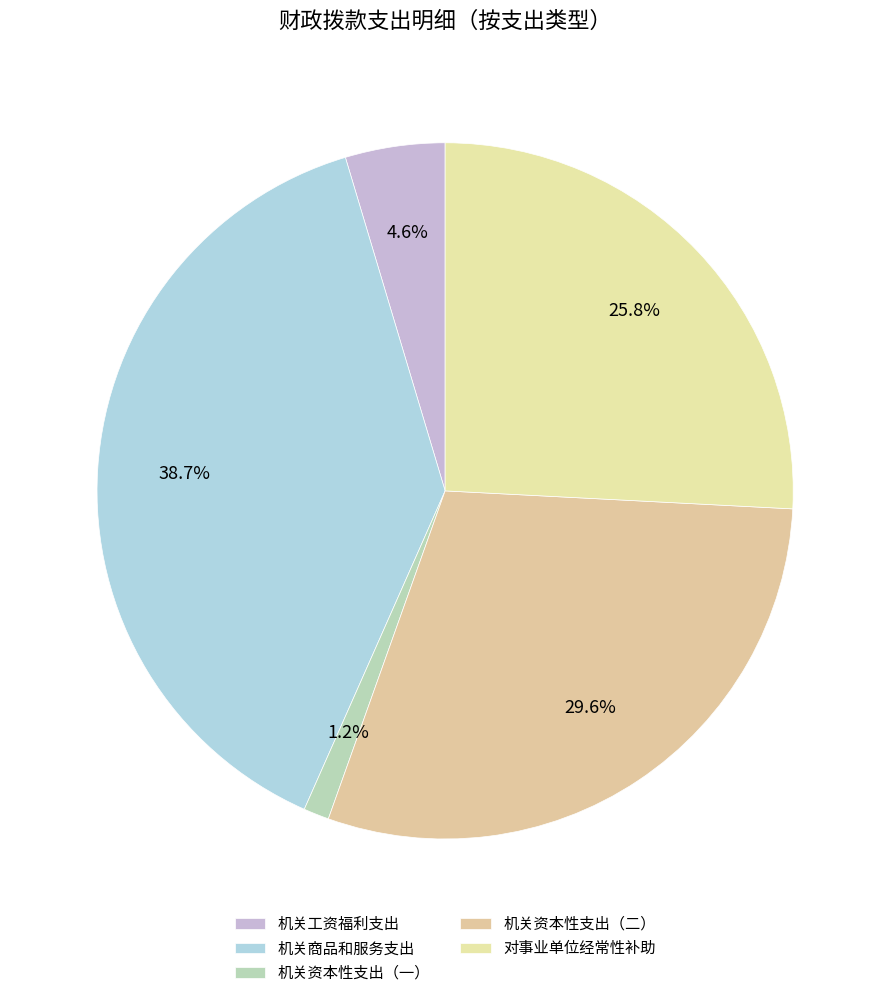

What is the smallest slice in the pie chart?

机关资本性支出（一）